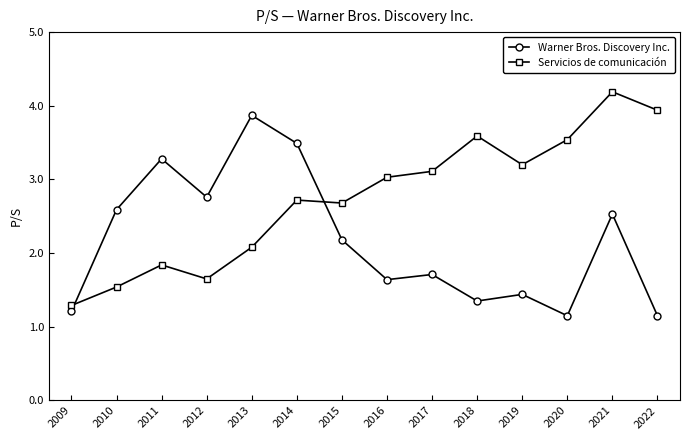

How many categories are shown in the chart?

14